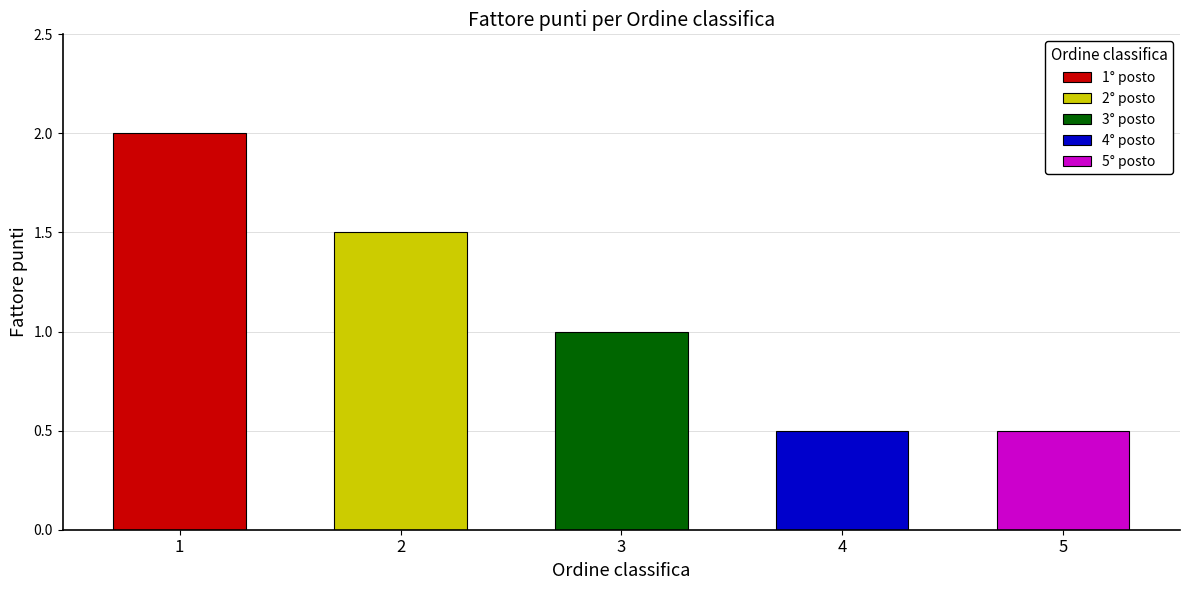

What is the change in value from 2 to 3?

-0.5